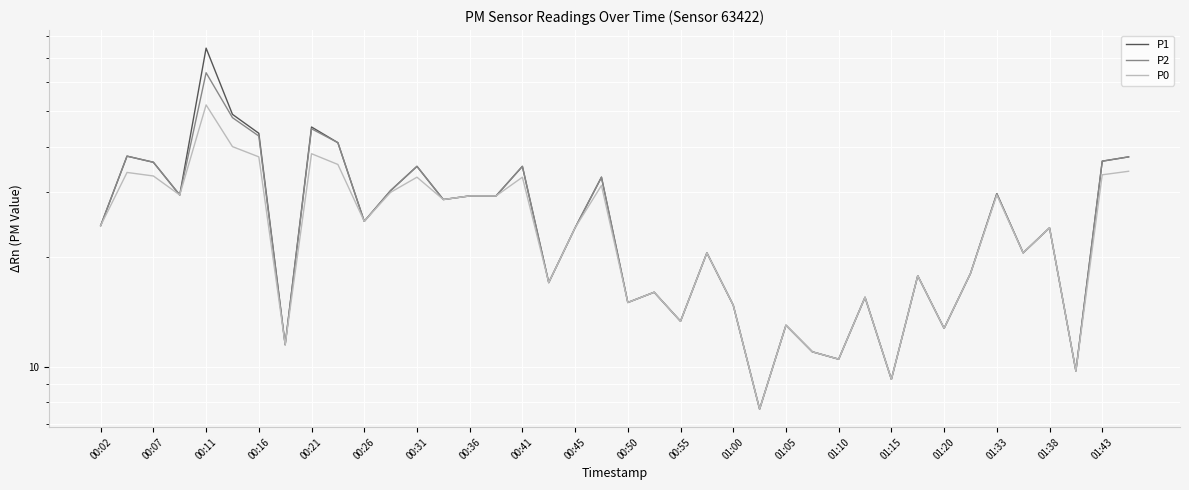

What is the difference between the P2 values at 00:02 and 00:26?

0.7